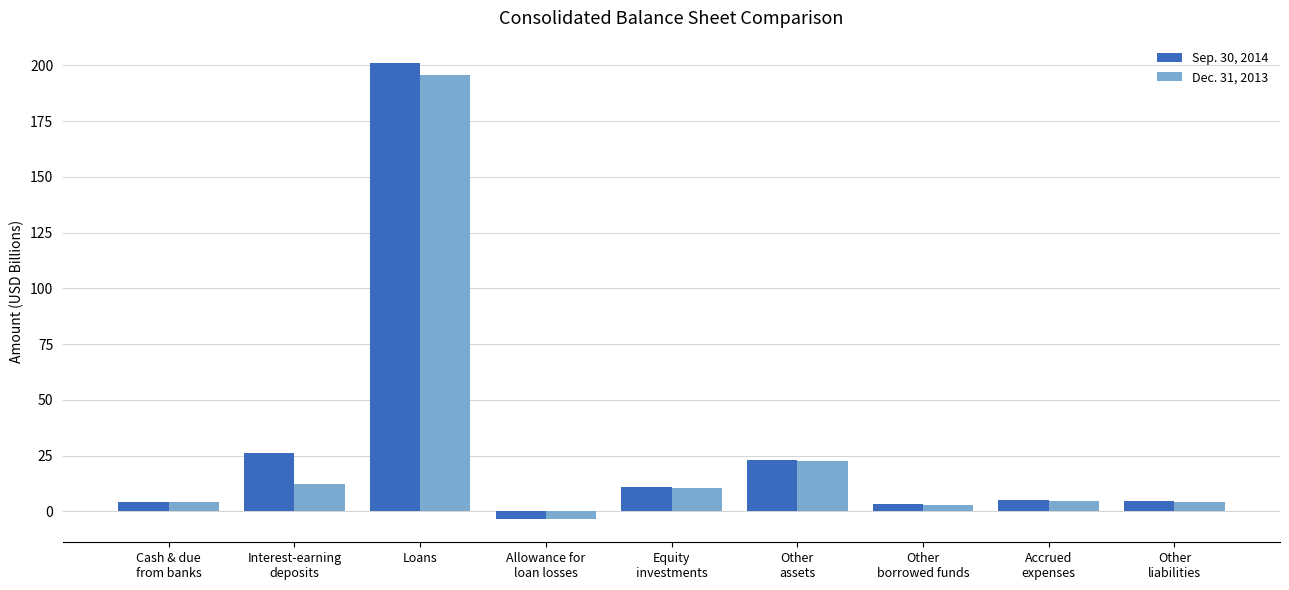

Is it true that Sep. 30, 2014 equals 200.9 at Loans?

True